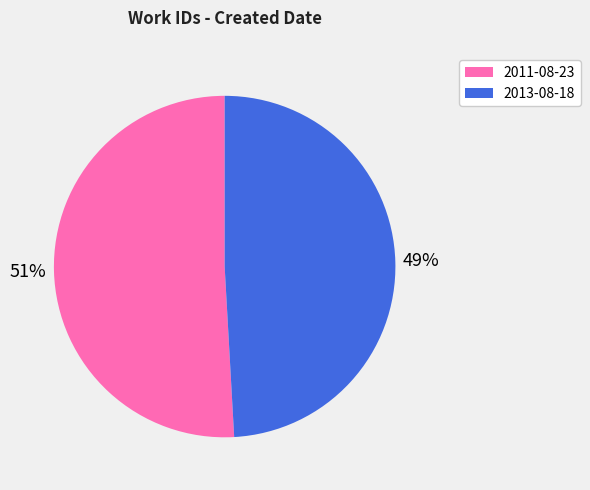

To the nearest percent, what is the average slice percentage?

50%